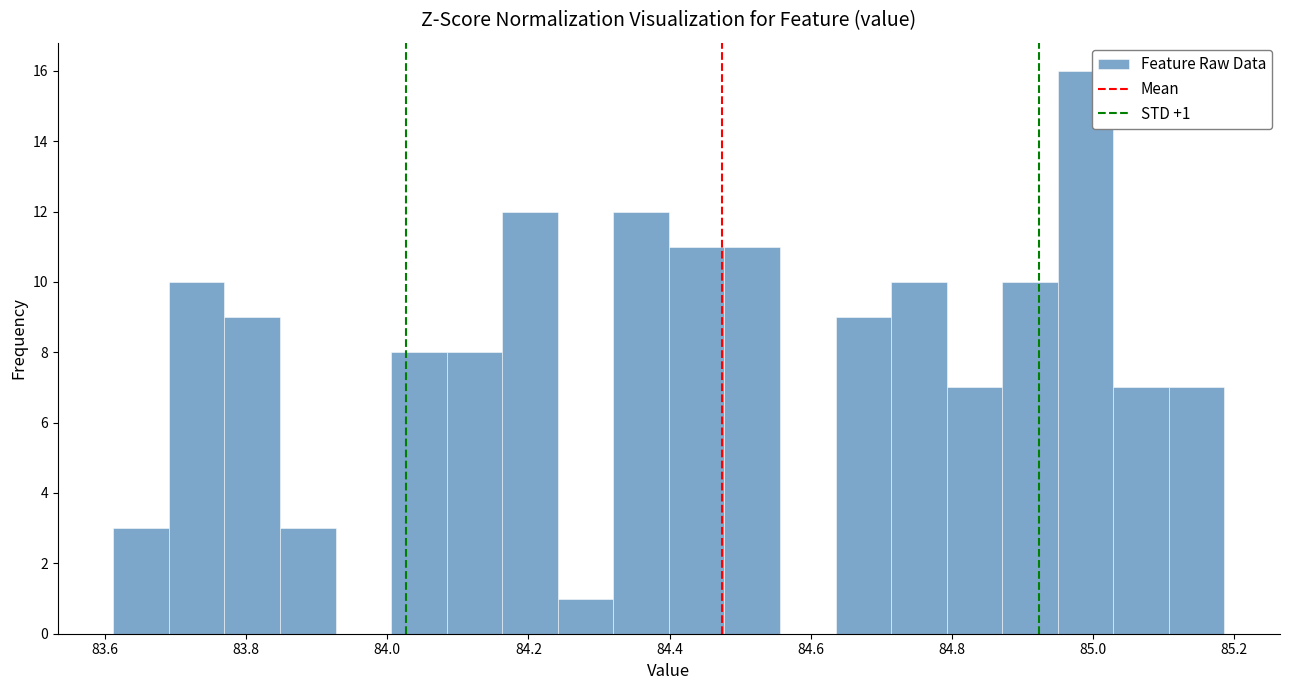

Read against the x-axis, roughly where is the centre of the tallest bar?

84.98